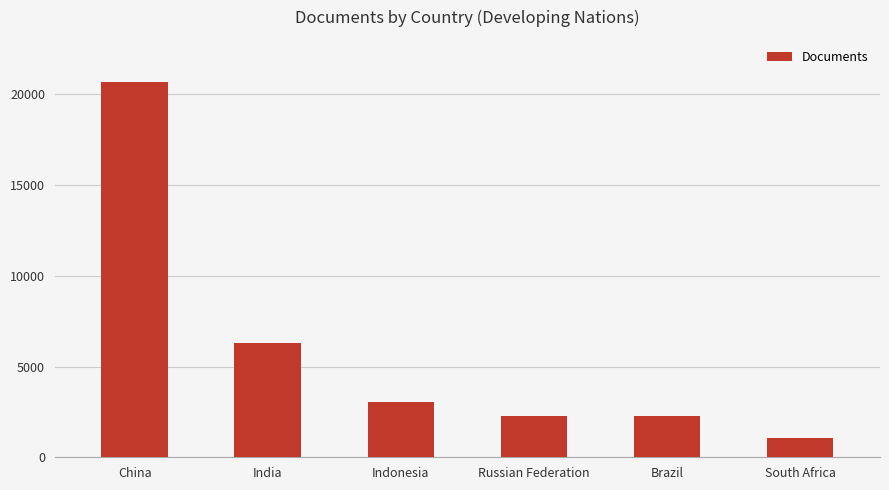

Read the value at Russian Federation, to the nearest 10.

2270